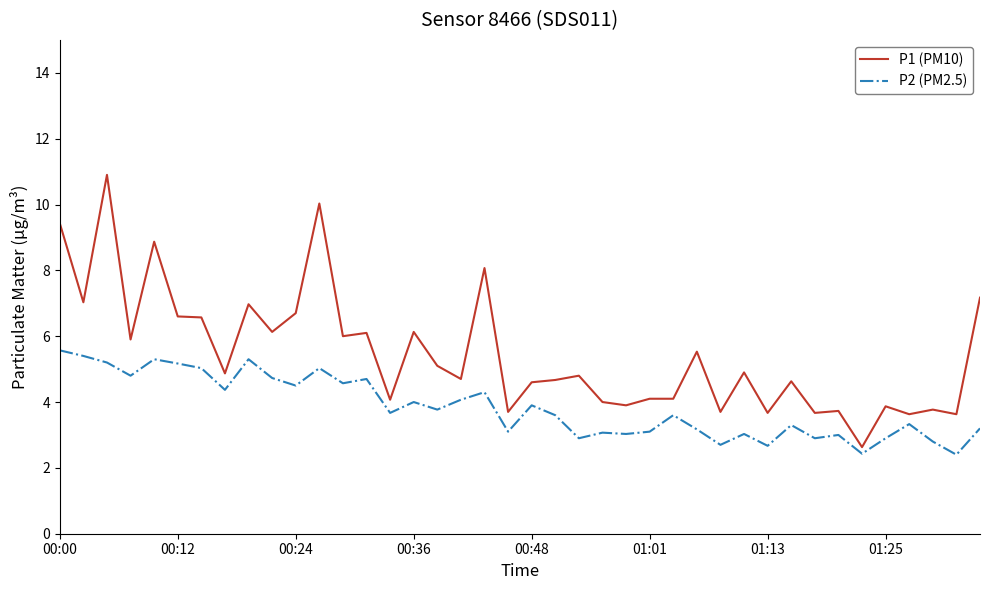

Rank the series by their average value, from lowest to highest.

P2 (PM2.5), P1 (PM10)